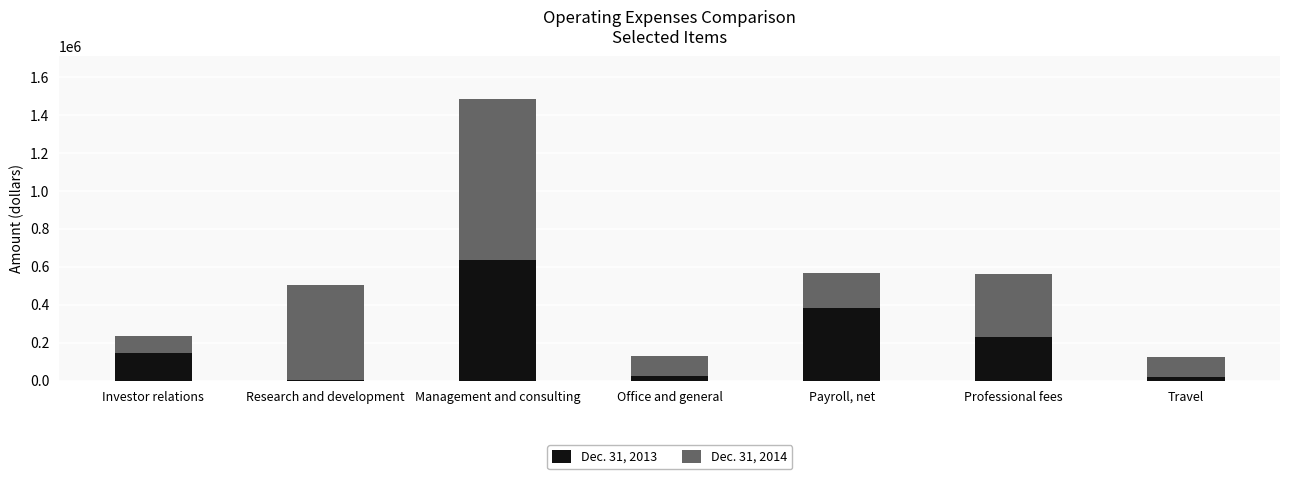

What is the average value of the Dec. 31, 2013 series?

206694